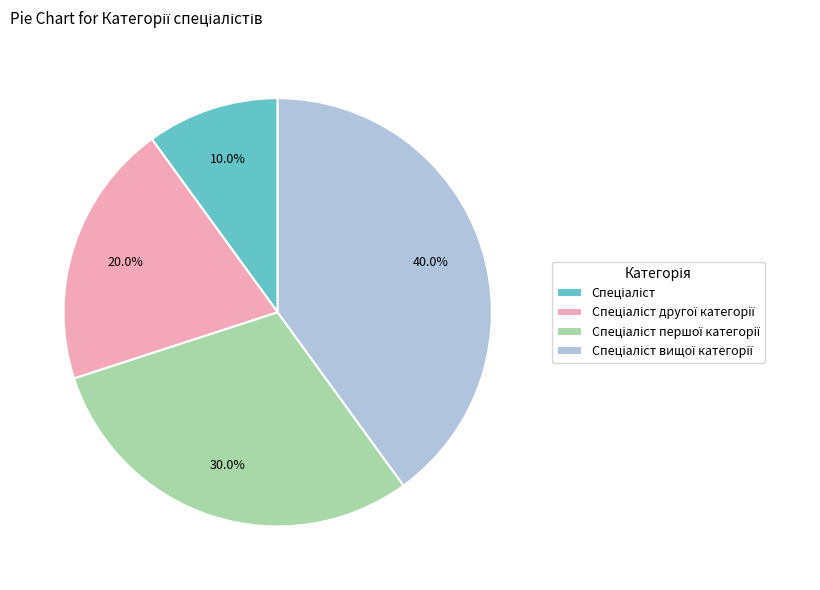

Is there a majority slice in this chart?

No